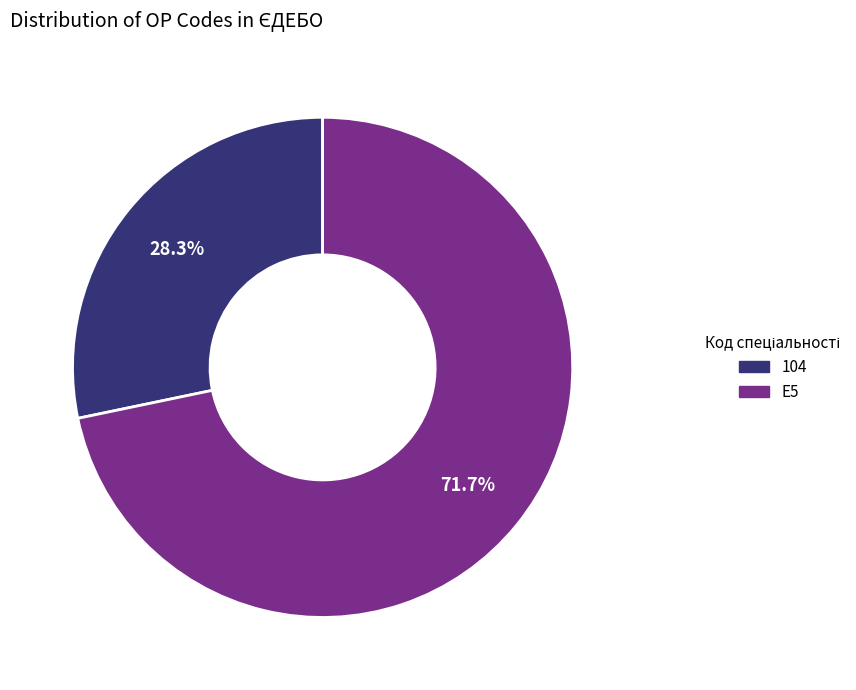

Which slice is the largest?

E5